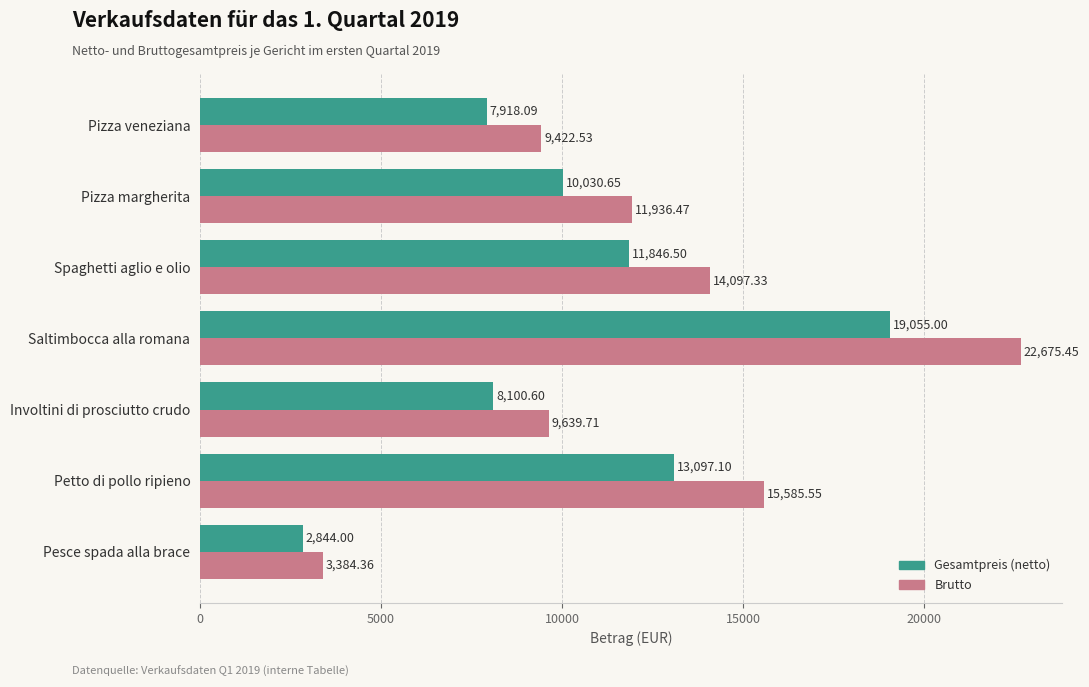

Rank the categories by Gesamtpreis (netto) value from lowest to highest.

Pesce spada alla brace, Pizza veneziana, Involtini di prosciutto crudo, Pizza margherita, Spaghetti aglio e olio, Petto di pollo ripieno, Saltimbocca alla romana